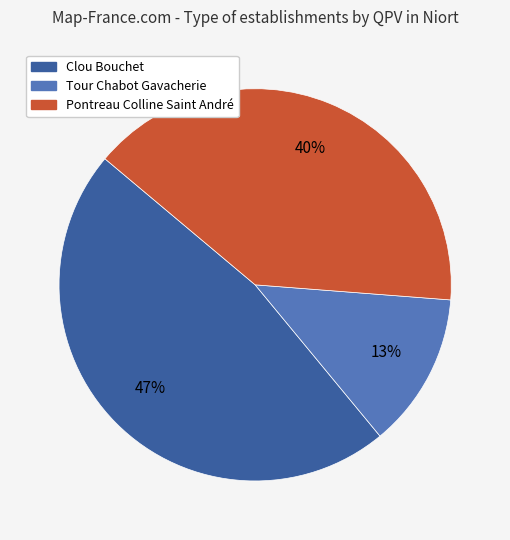

Which slice is the smallest?

Tour Chabot Gavacherie